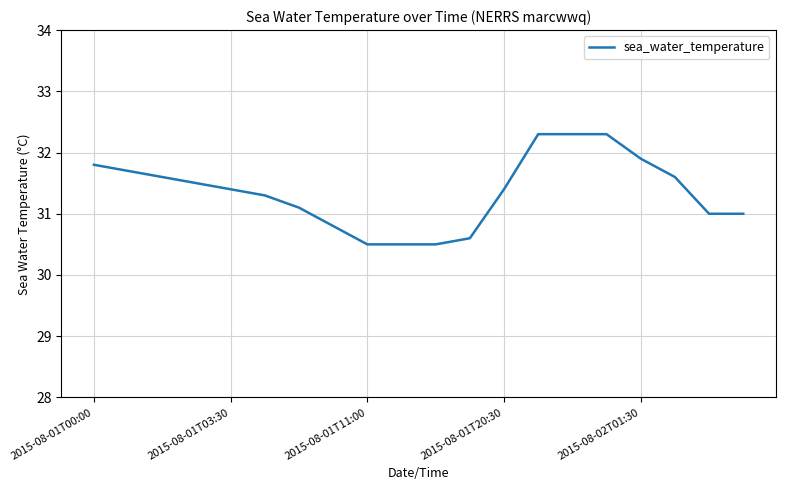

What is the minimum value shown in the chart?

30.5